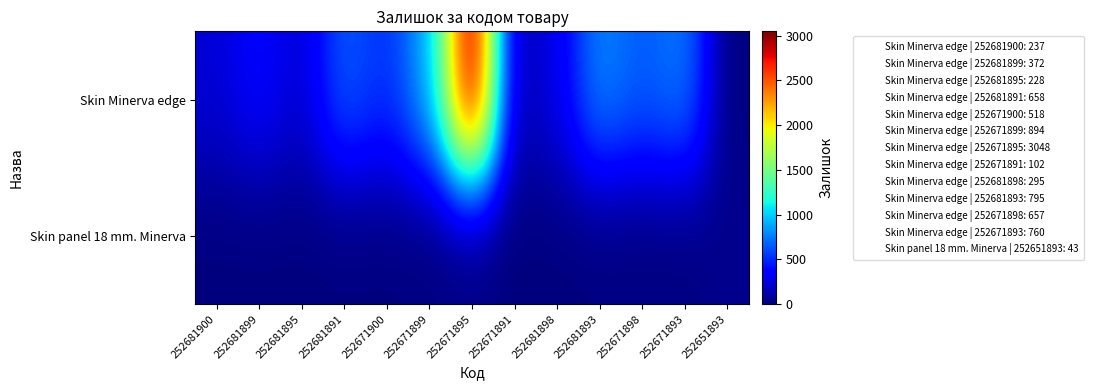

At how many categories does at least one series exceed 1517?

1